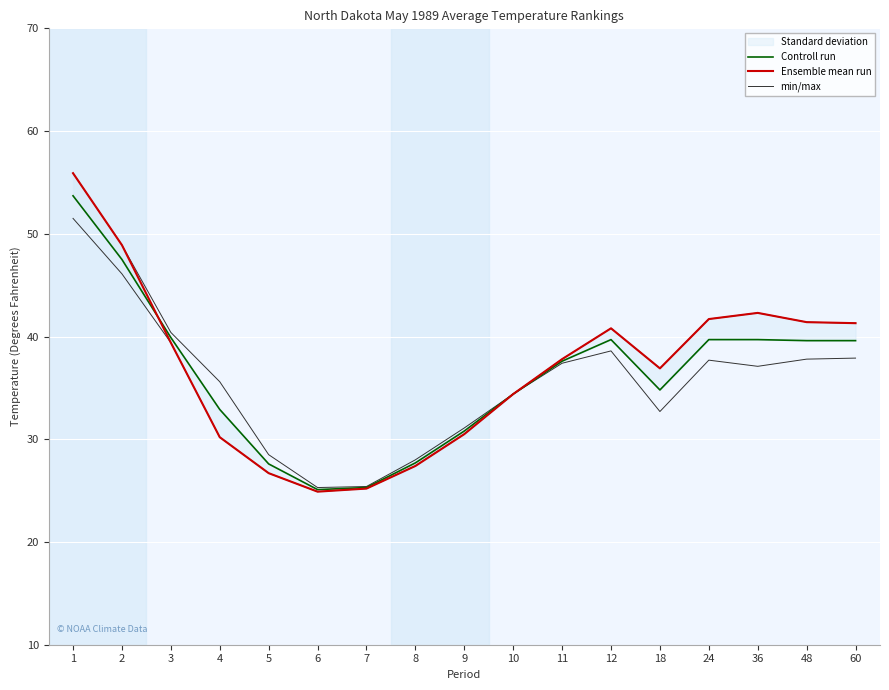

Reading right to left, extract all data points from this chart.

Controll run: 60=39.6	48=39.6	36=39.7	24=39.7	18=34.8	12=39.7	11=37.6	10=34.4	9=30.8	8=27.7	7=25.3	6=25.1	5=27.6	4=32.9	3=39.9	2=47.5	1=53.7
Ensemble mean run: 60=41.3	48=41.4	36=42.3	24=41.7	18=36.9	12=40.8	11=37.8	10=34.4	9=30.5	8=27.4	7=25.2	6=24.9	5=26.7	4=30.2	3=39.4	2=48.9	1=55.9
min/max: 60=41.3	48=41.4	36=42.3	24=41.7	18=36.9	12=40.8	11=37.8	10=34.4	9=31.1	8=28.0	7=25.4	6=25.3	5=28.5	4=35.6	3=40.4	2=48.9	1=55.9